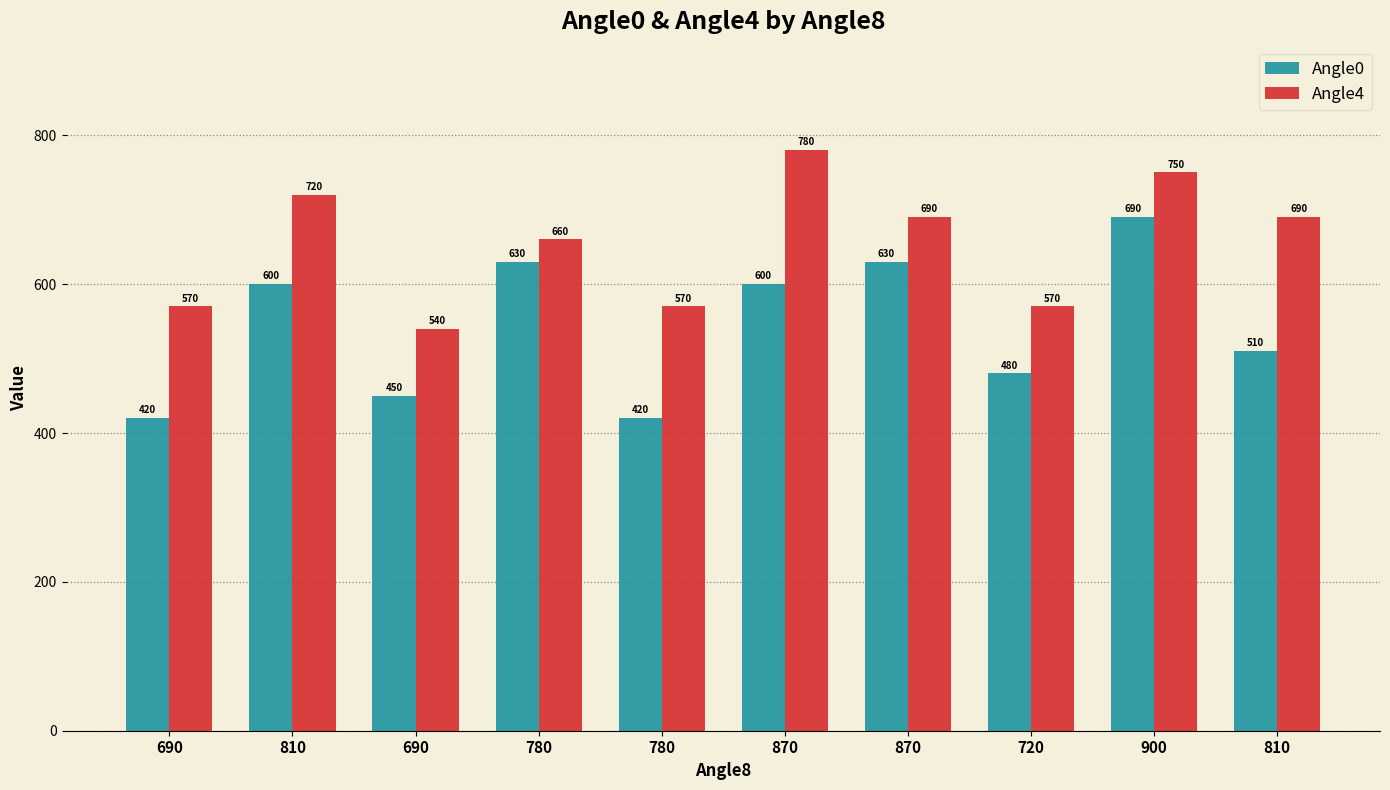

List the series in order of their peak value, lowest first.

Angle0, Angle4